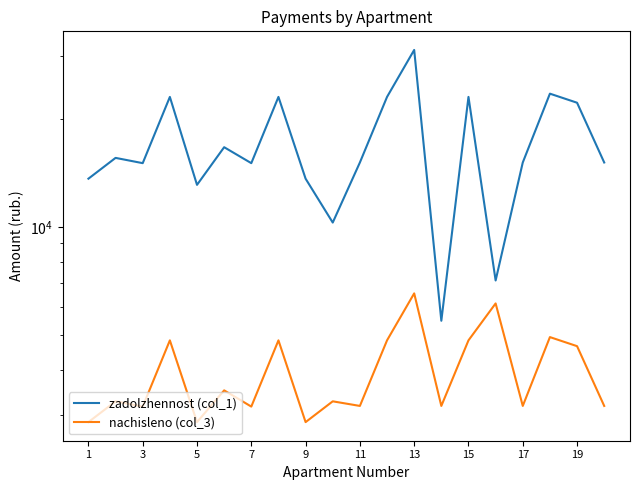

True or false: zadolzhennost (col_1) has a value of 38871.7 at 15.

False